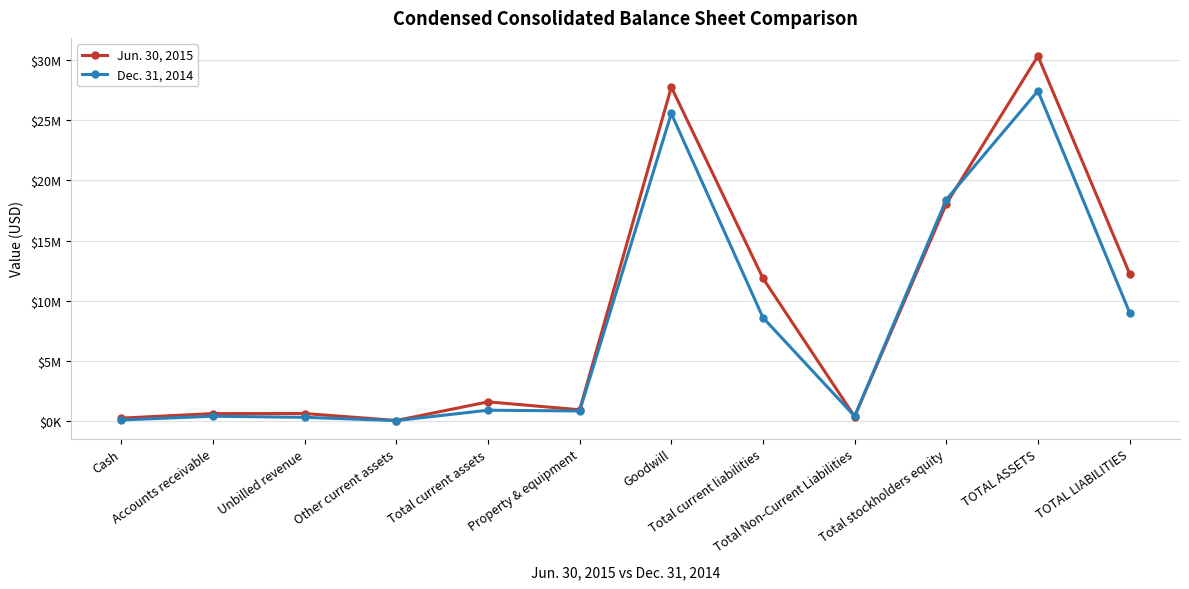

How many interior local peaks does the Dec. 31, 2014 series have?

4